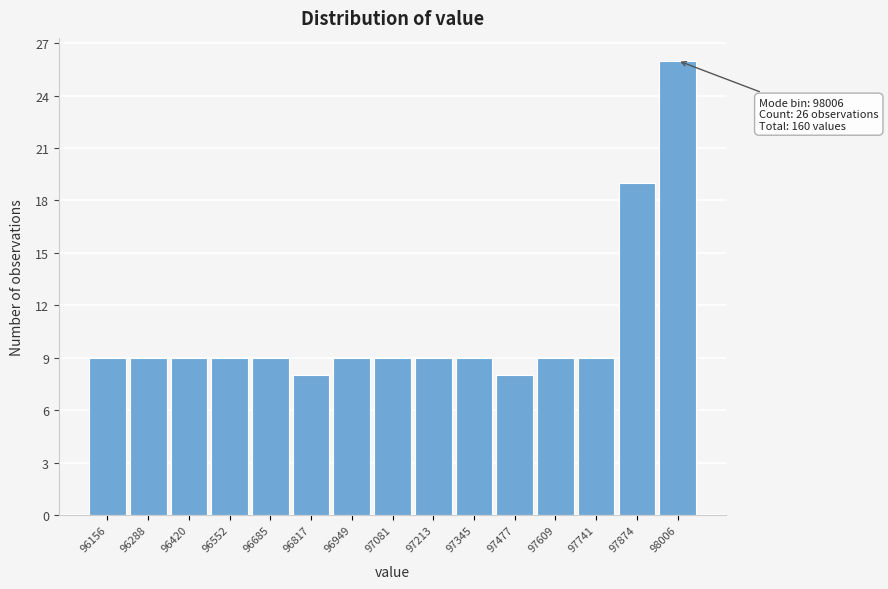

Over which range of the x-axis is the bar tallest?

97940 to 98080